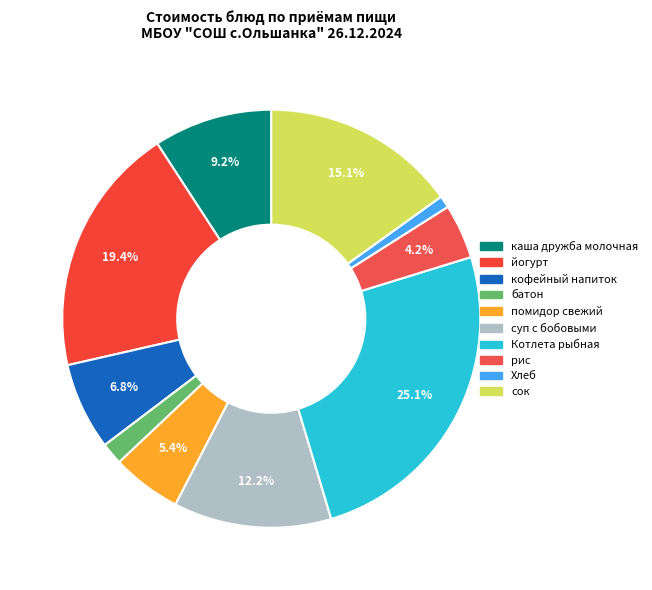

Is Хлеб the majority of the pie?

No